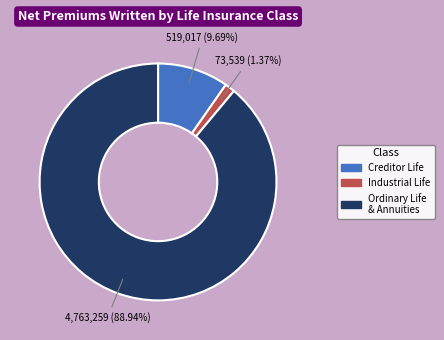

How many segments does this pie chart have?

3